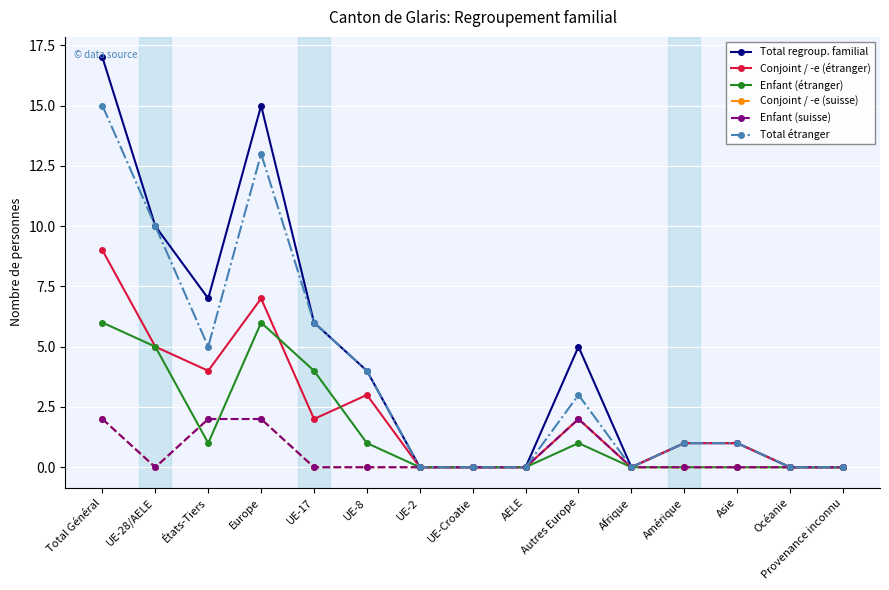

Is this an area chart (filled region under the line)?

No